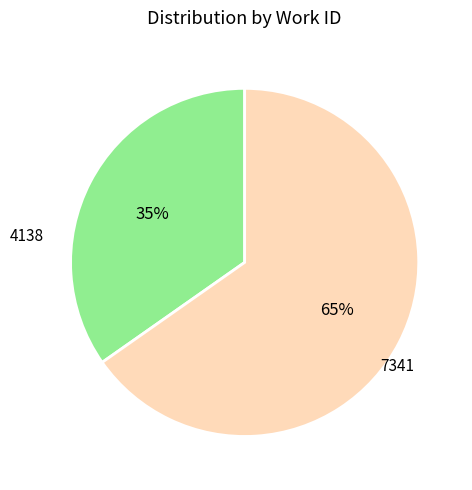

To the nearest percent, what is the average slice percentage?

50%